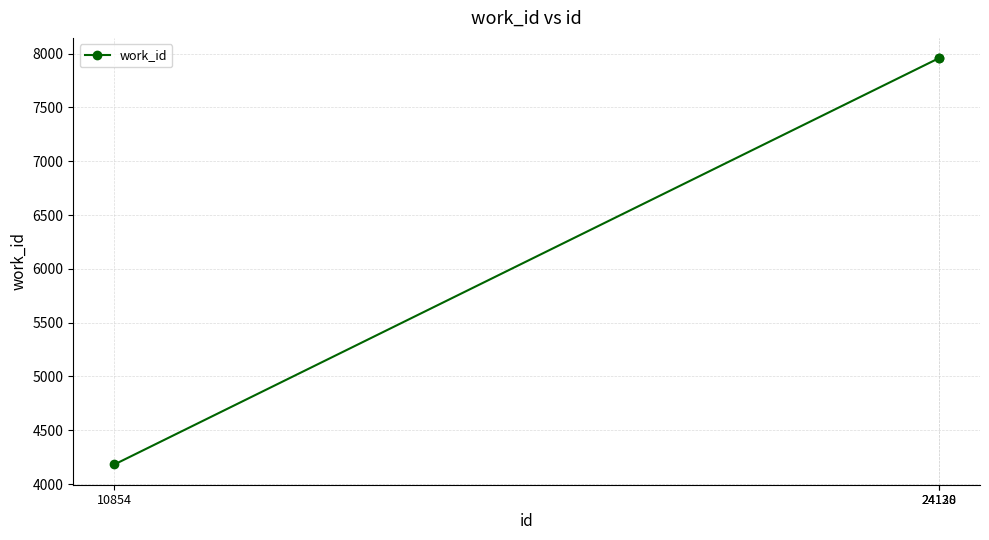

What is the minimum value shown in the chart?

4183